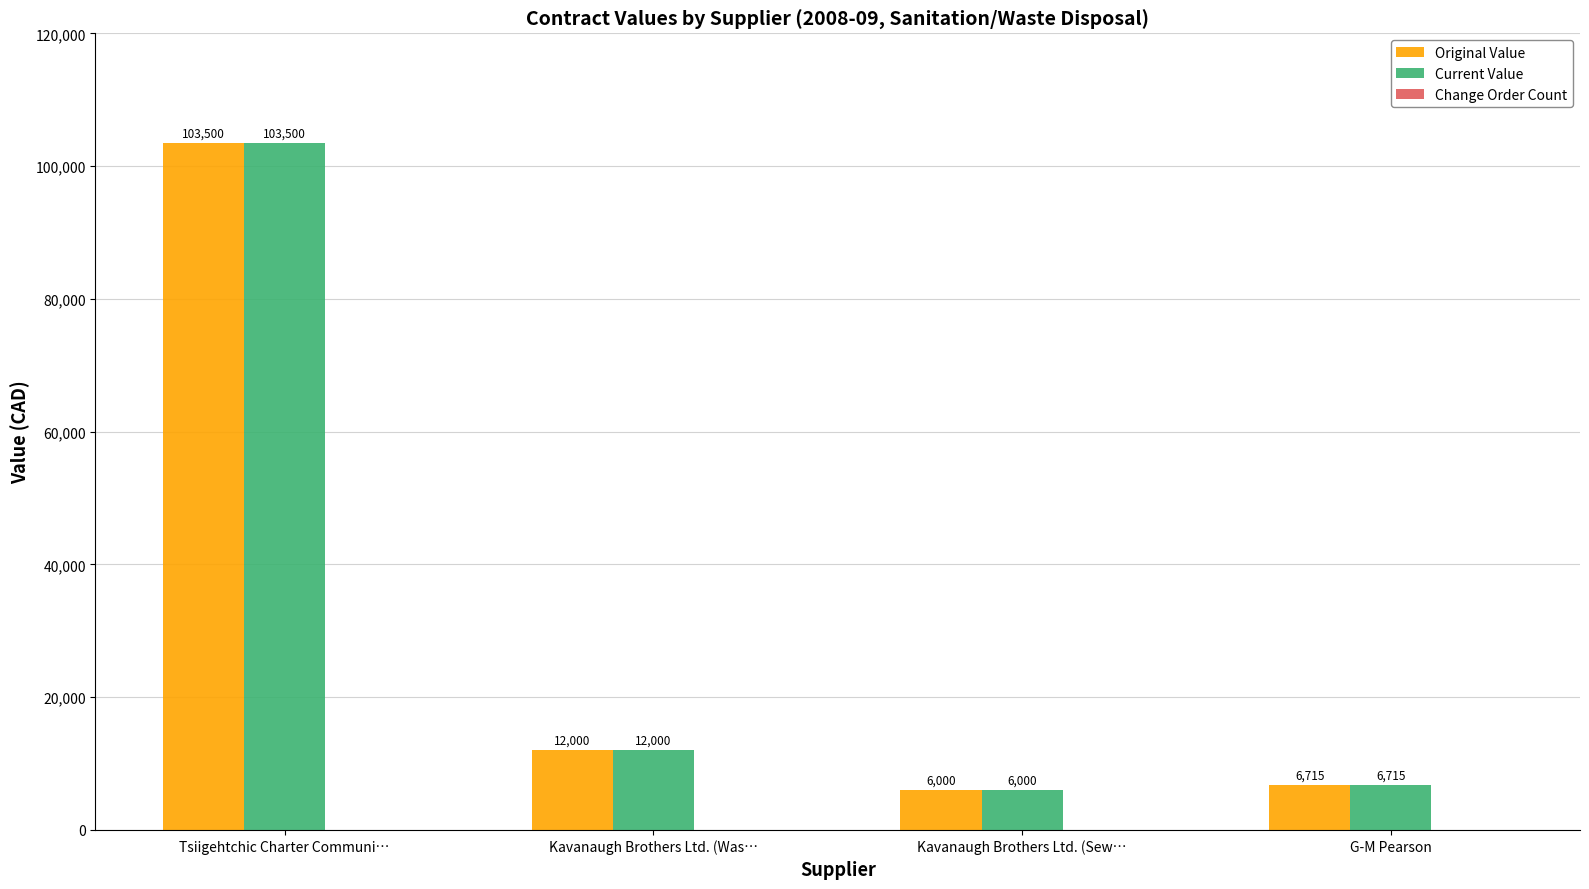

What is the total value across all series at Kavanaugh Brothers Ltd. (Was…?

24000